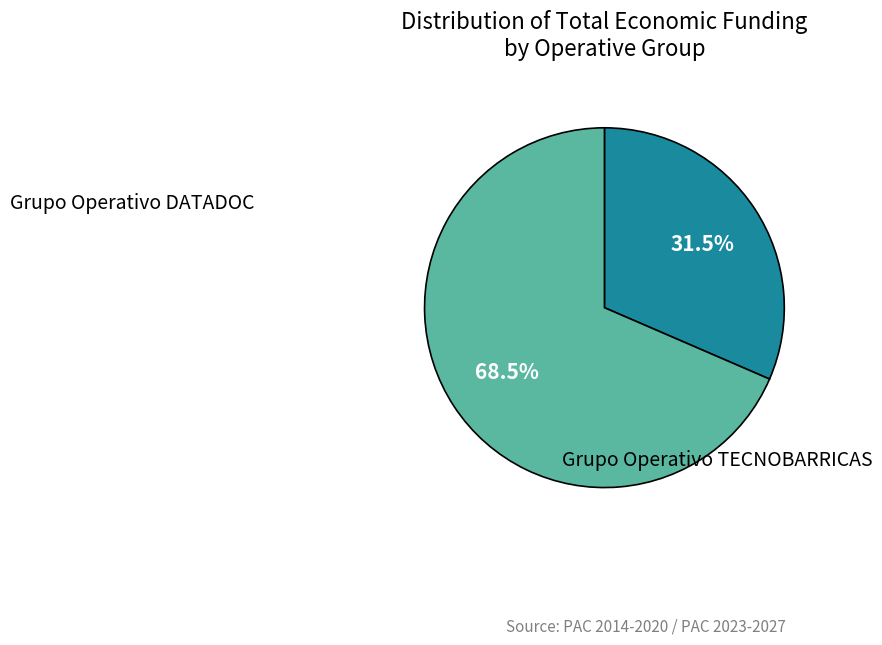

Does any single category account for the majority?

Yes